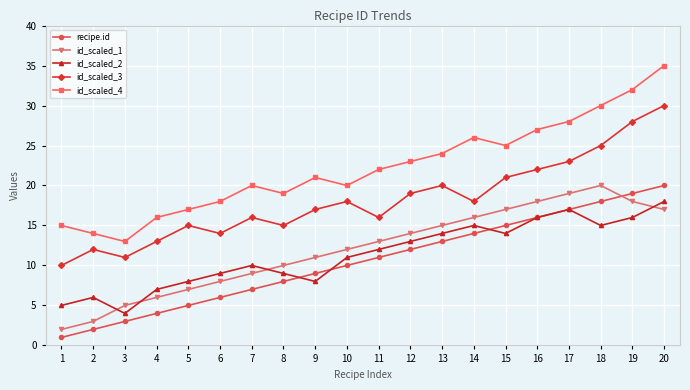

Which series has the widest spread of values?

id_scaled_4